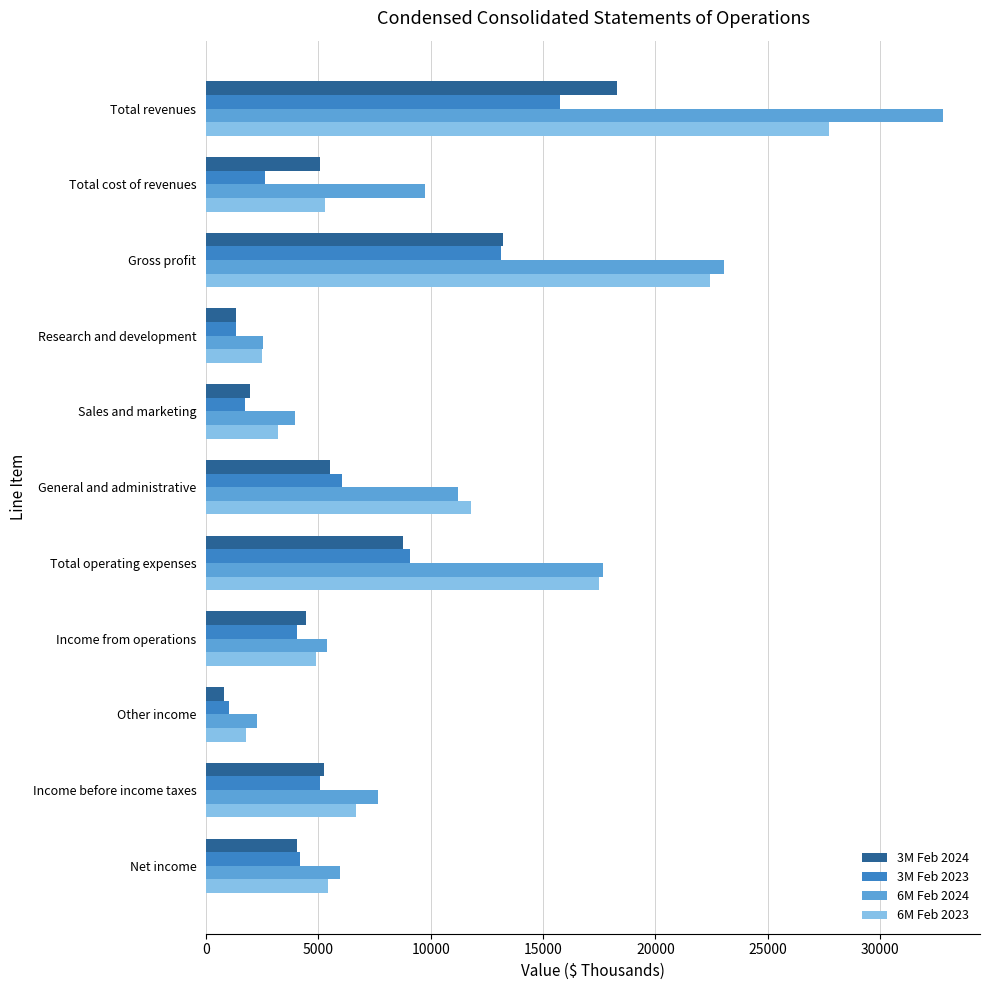

What is the maximum value shown in the chart?

32805